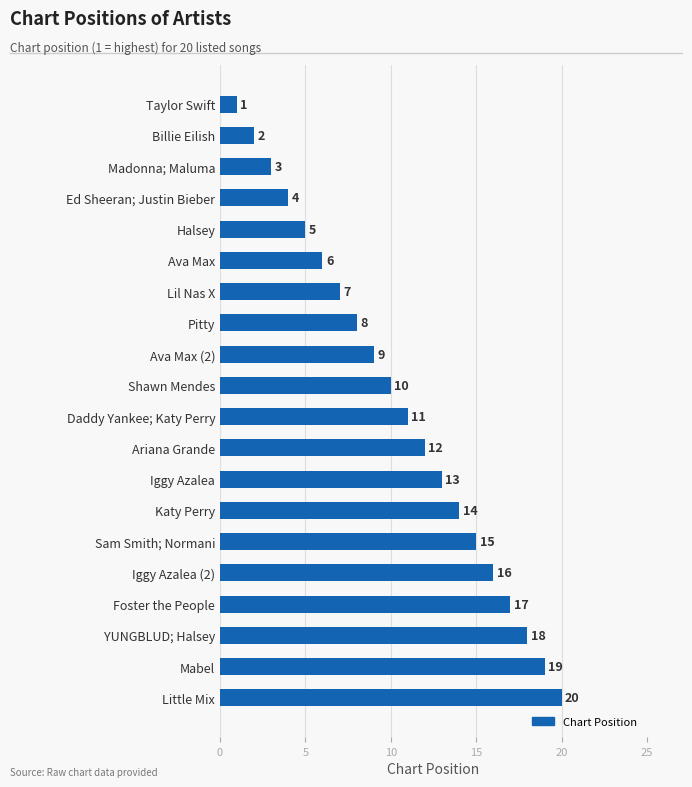

List the labels in order of value, smallest first.

Taylor Swift, Billie Eilish, Madonna; Maluma, Ed Sheeran; Justin Bieber, Halsey, Ava Max, Lil Nas X, Pitty, Ava Max (2), Shawn Mendes, Daddy Yankee; Katy Perry, Ariana Grande, Iggy Azalea, Katy Perry, Sam Smith; Normani, Iggy Azalea (2), Foster the People, YUNGBLUD; Halsey, Mabel, Little Mix